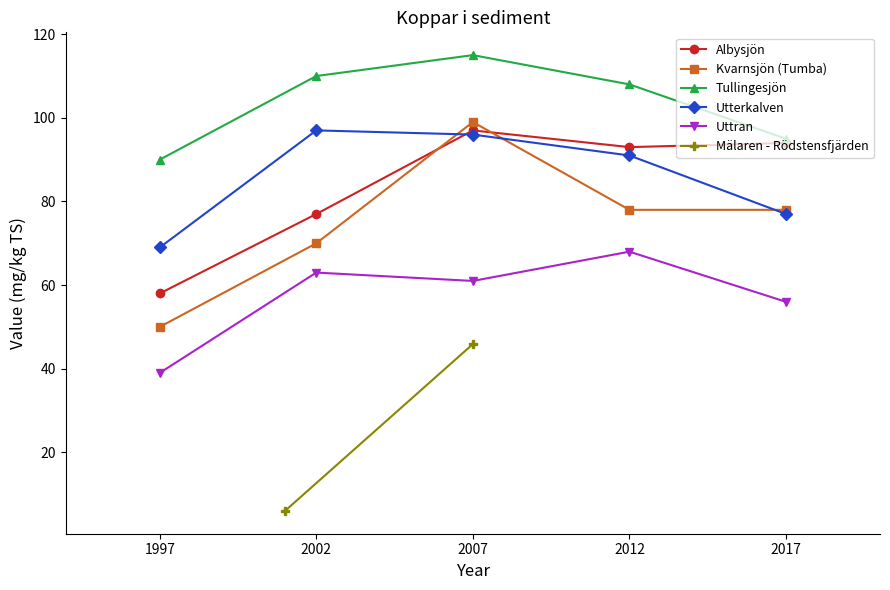

Is it true that Kvarnsjön (Tumba) equals 78 at 2012?

True